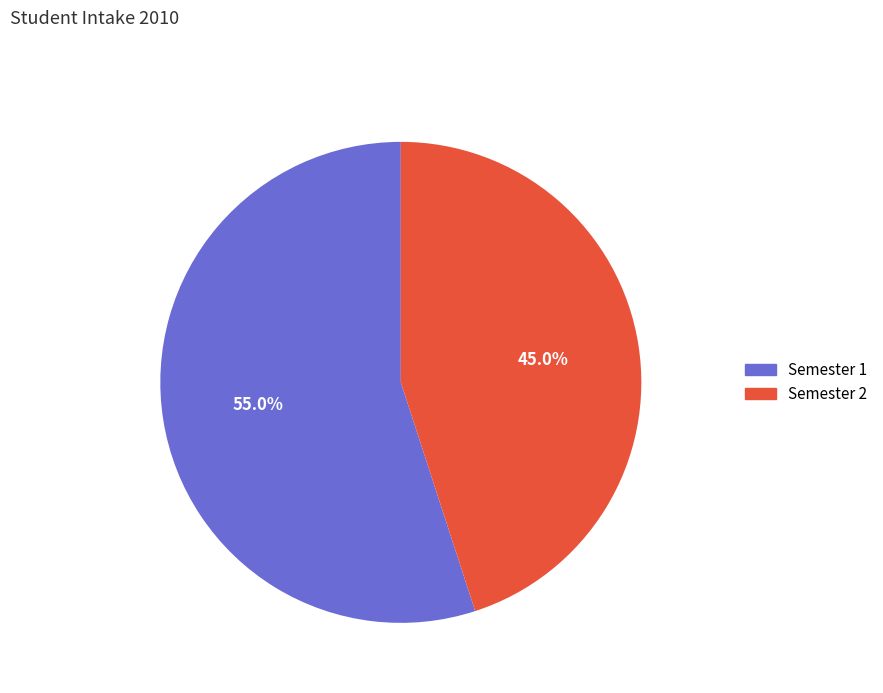

Approximately how many times larger is the value at Semester 2 compared to Semester 1?

0.8